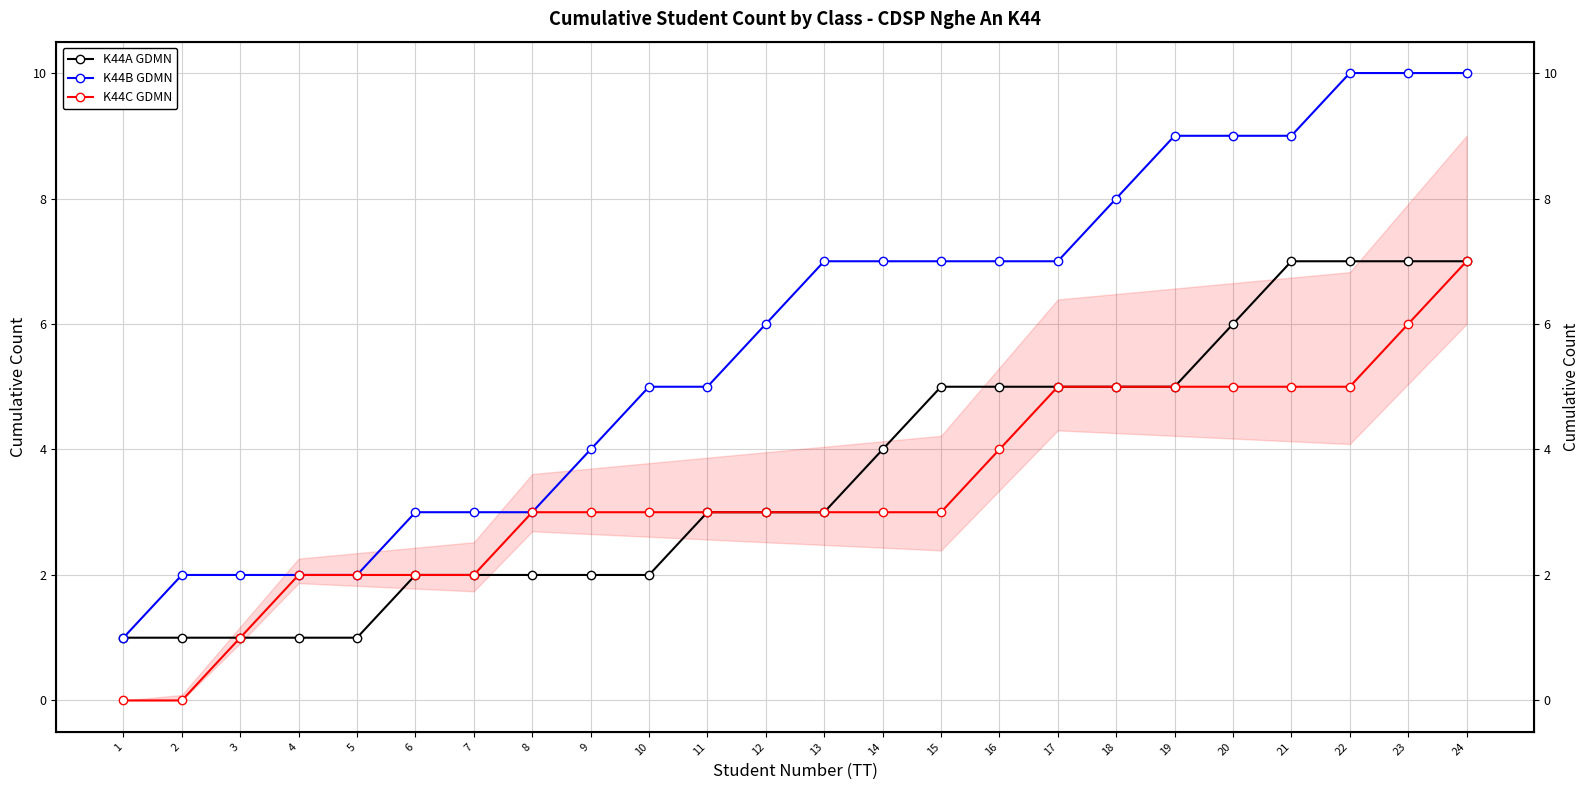

The K44C GDMN series shows 5 at 13. True or false?

False